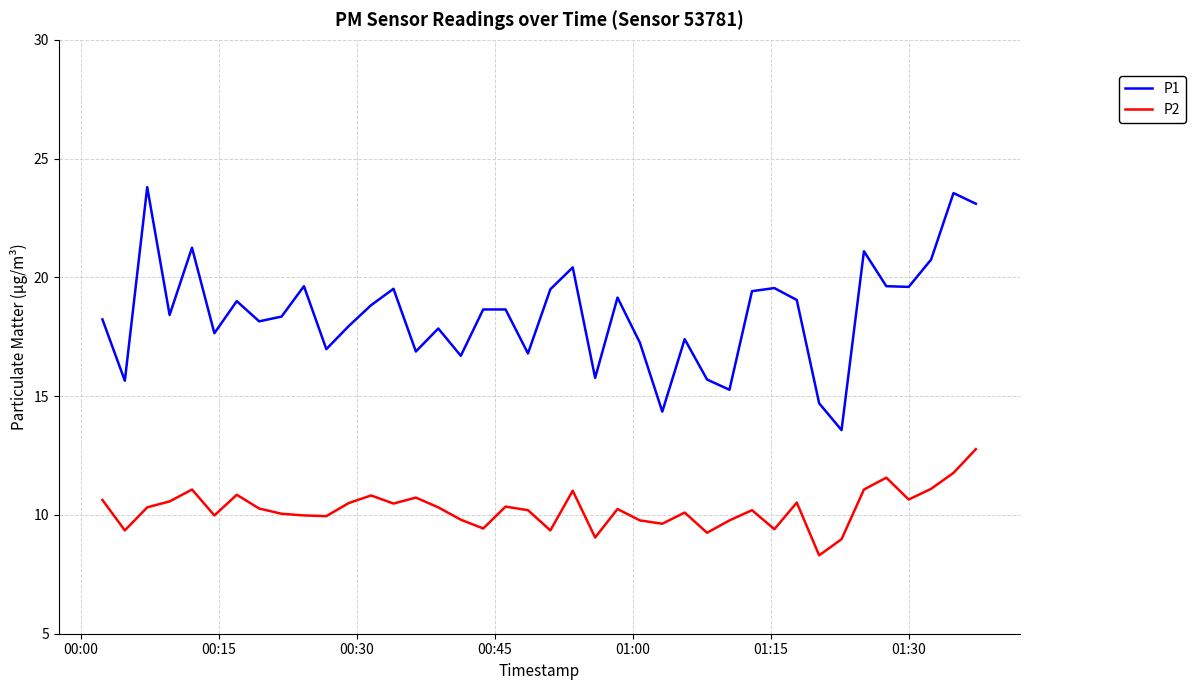

Rank the series by their average value, from lowest to highest.

P2, P1